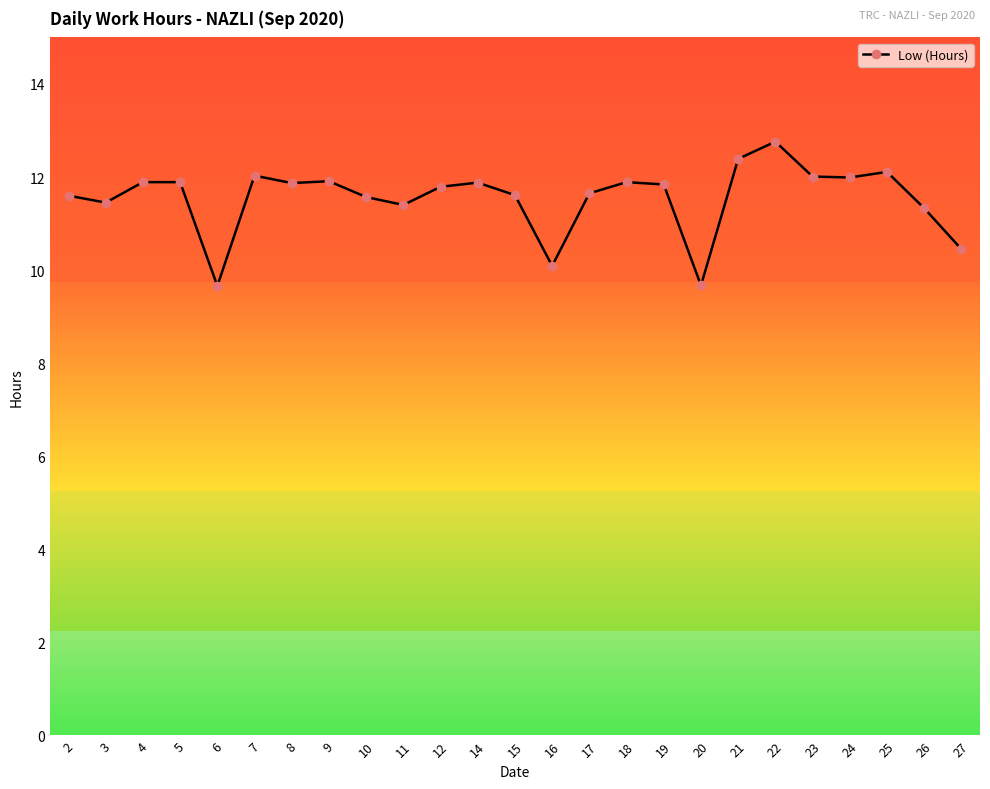

Read the value at 21.

12.4